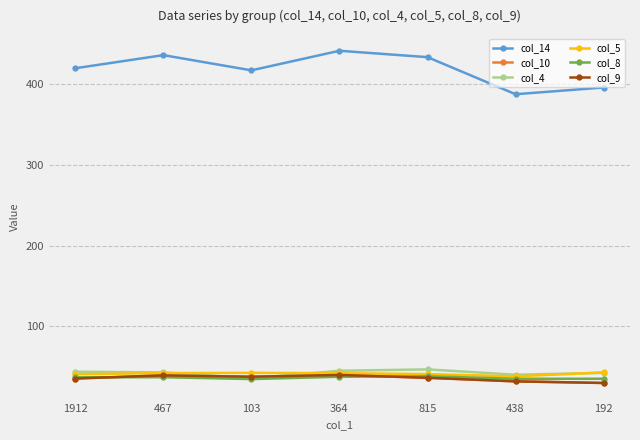

Which series has the widest spread of values?

col_14